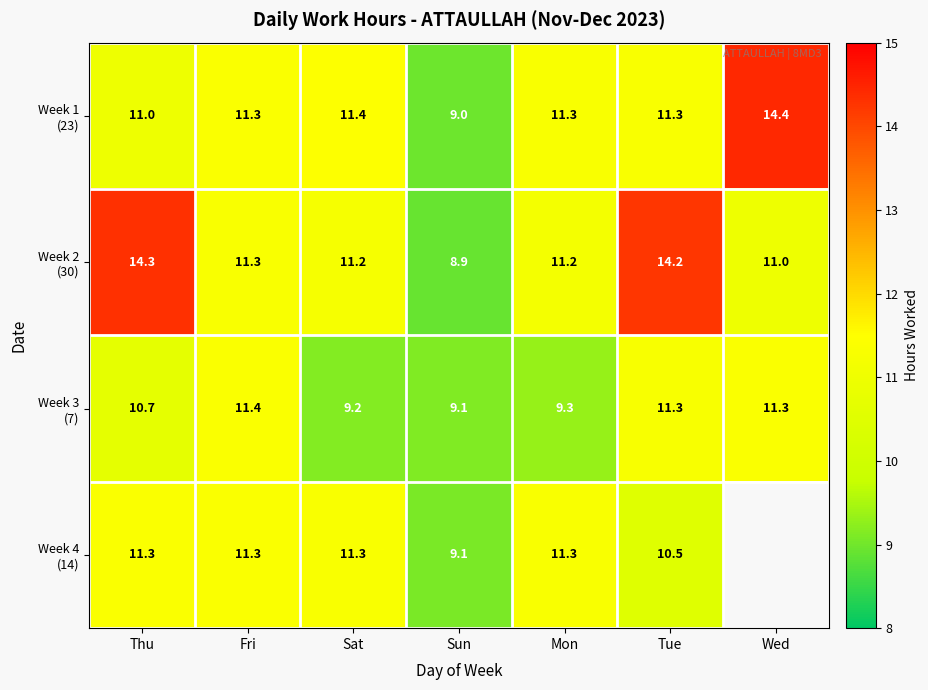

Where does the Week 3 (7) series first go above 10?

Thu